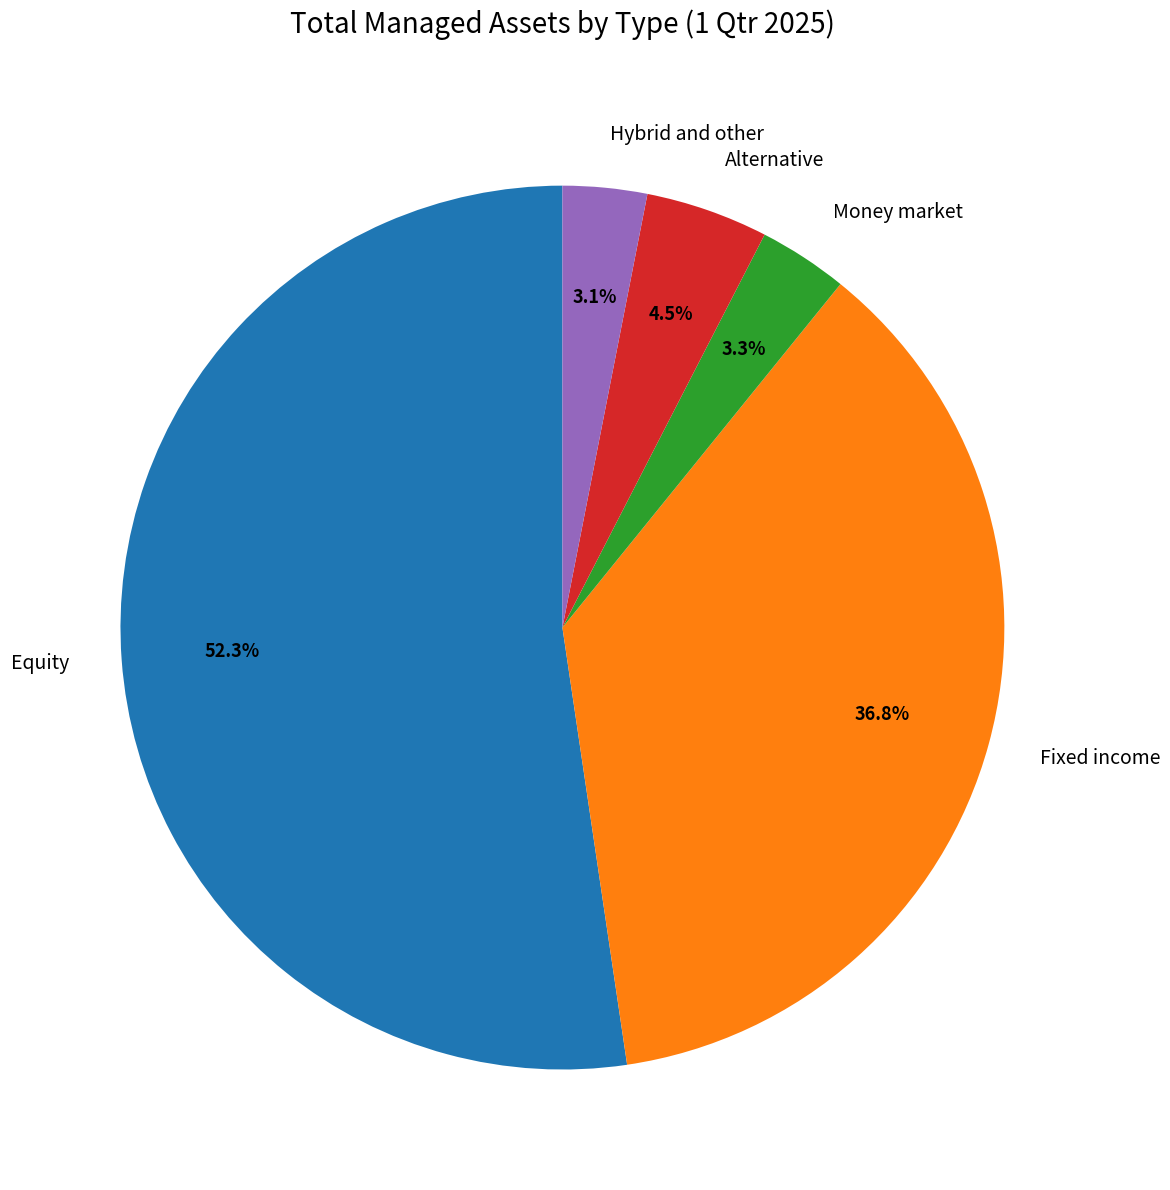

Is there any slice that represents more than half of the pie?

Yes